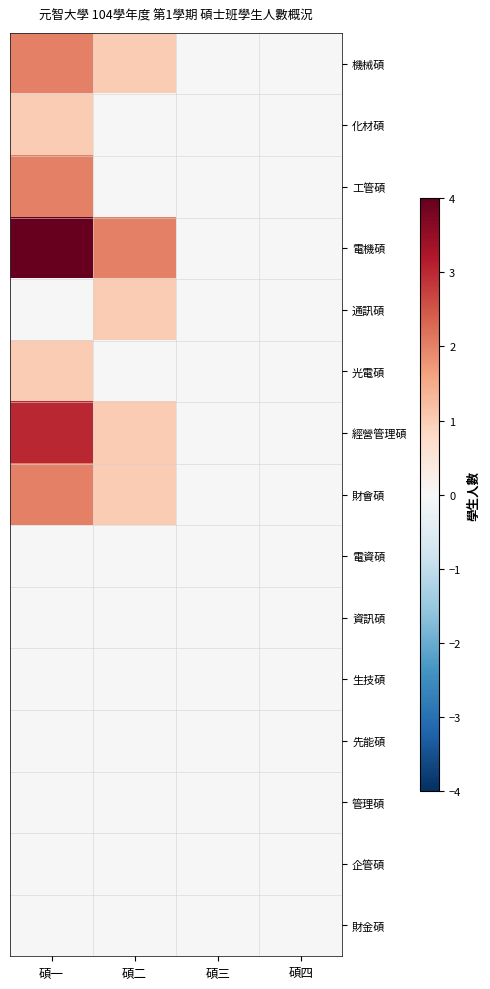

How many categories are shown in the chart?

4